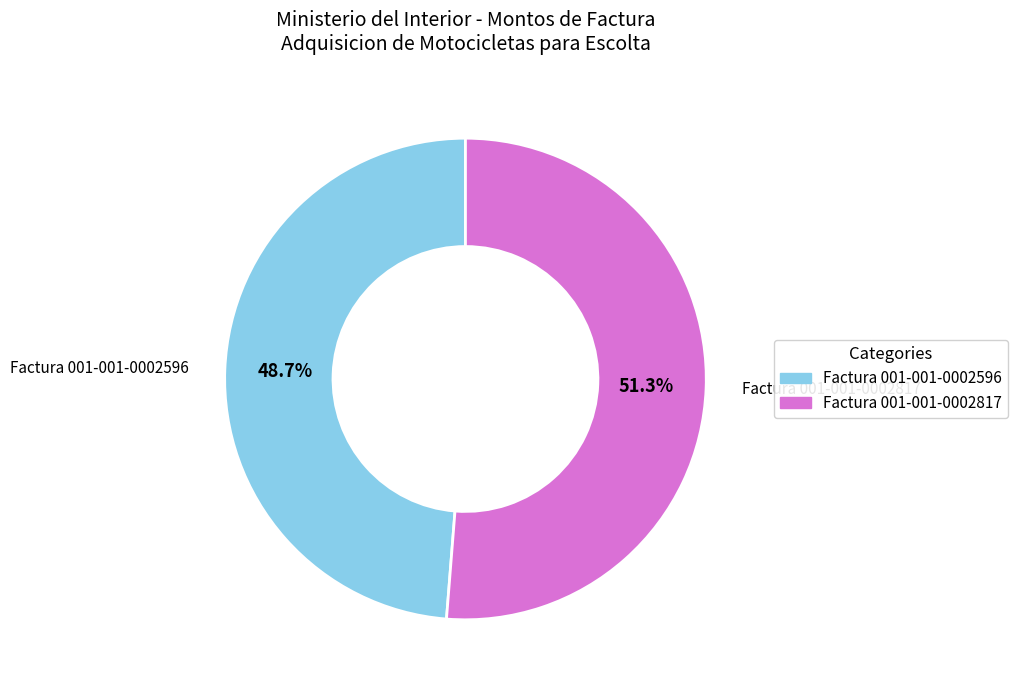

Count the number of slices in the pie.

2